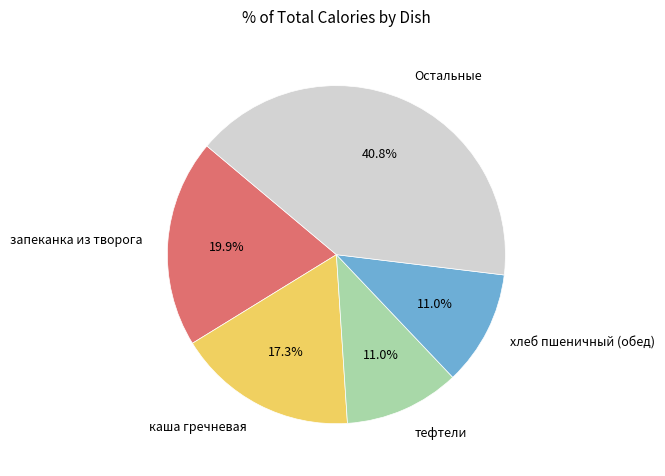

To the nearest percent, what is the difference between the largest and smallest slice percentages?

30%